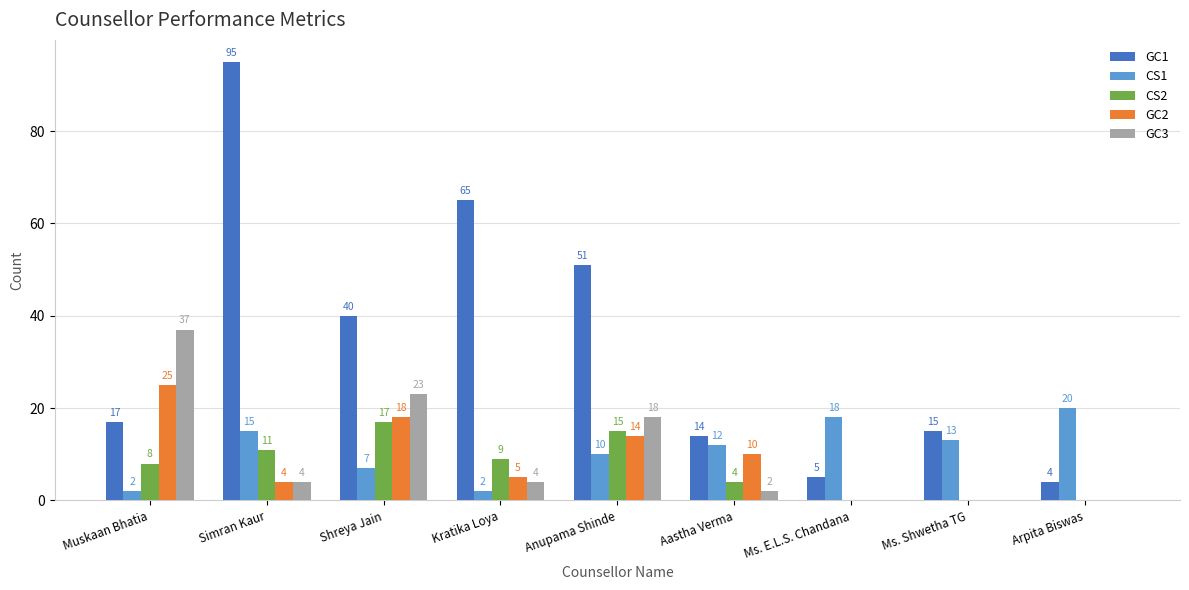

What is the maximum value for GC3?

37